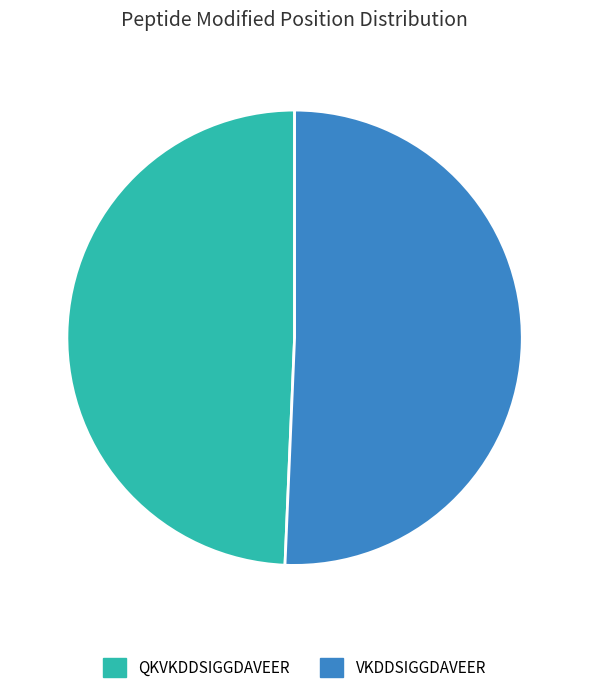

Which slice represents more than half of the pie?

VKDDSIGGDAVEER